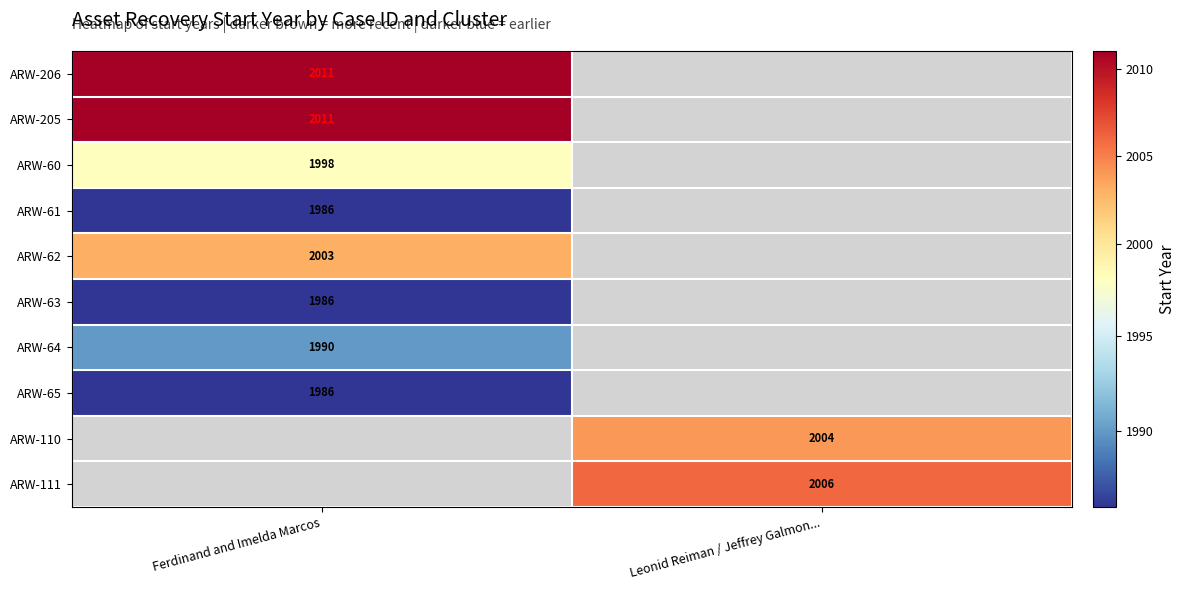

Is it true that ARW-60 equals 1998 at Ferdinand and Imelda Marcos?

True